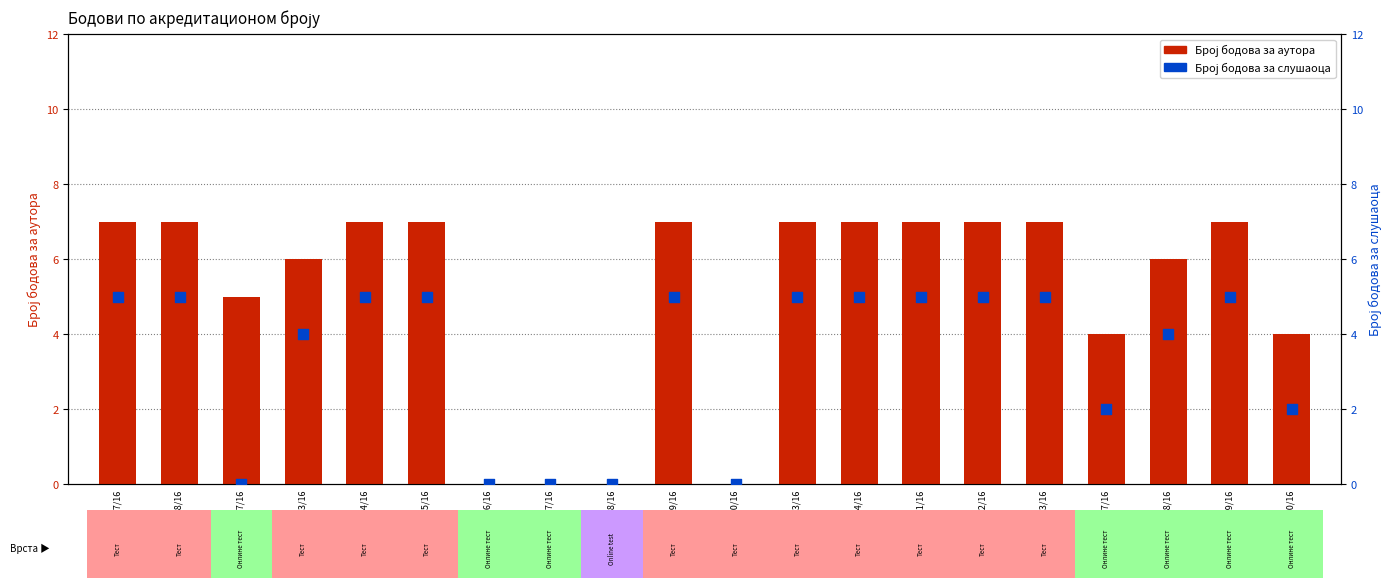

What are all the series names shown in the legend?

Број бодова за аутора, Број бодова за слушаоца